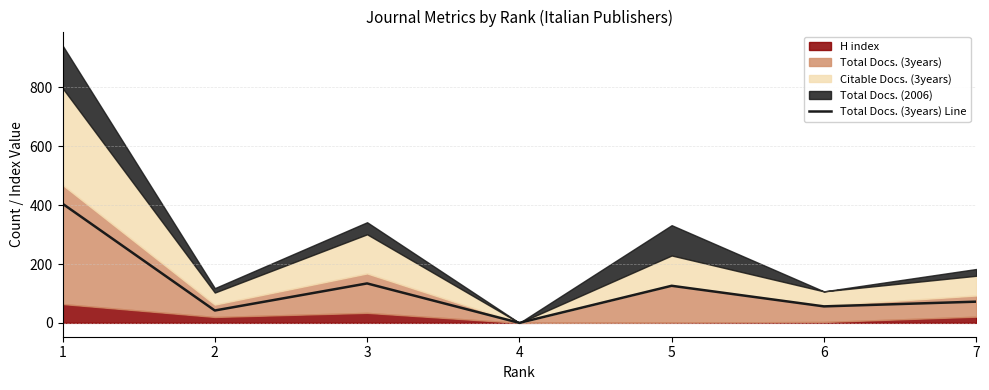

What is the difference between the second highest and minimum values?

134